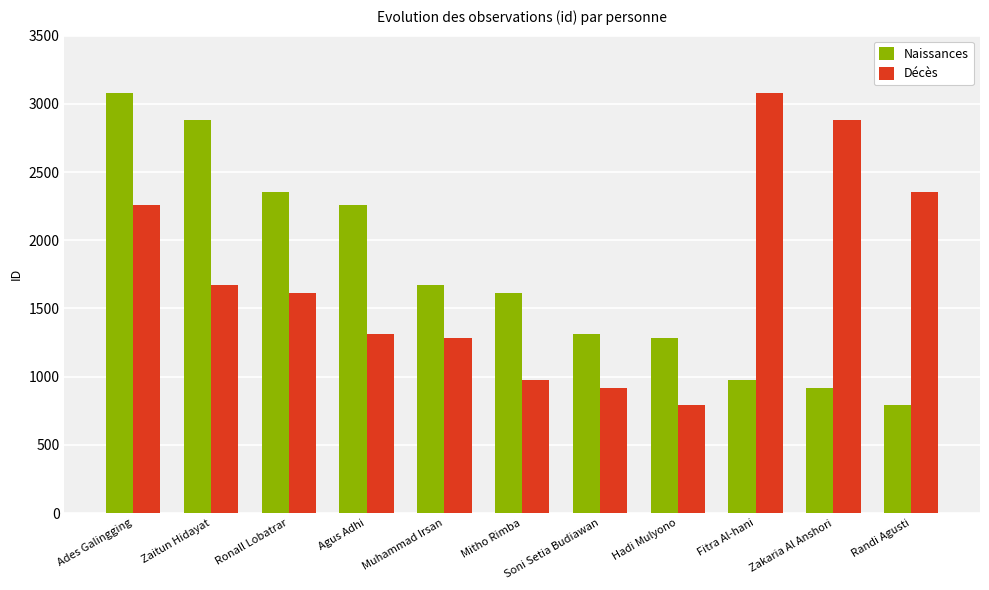

How many bars are there in each group?

2